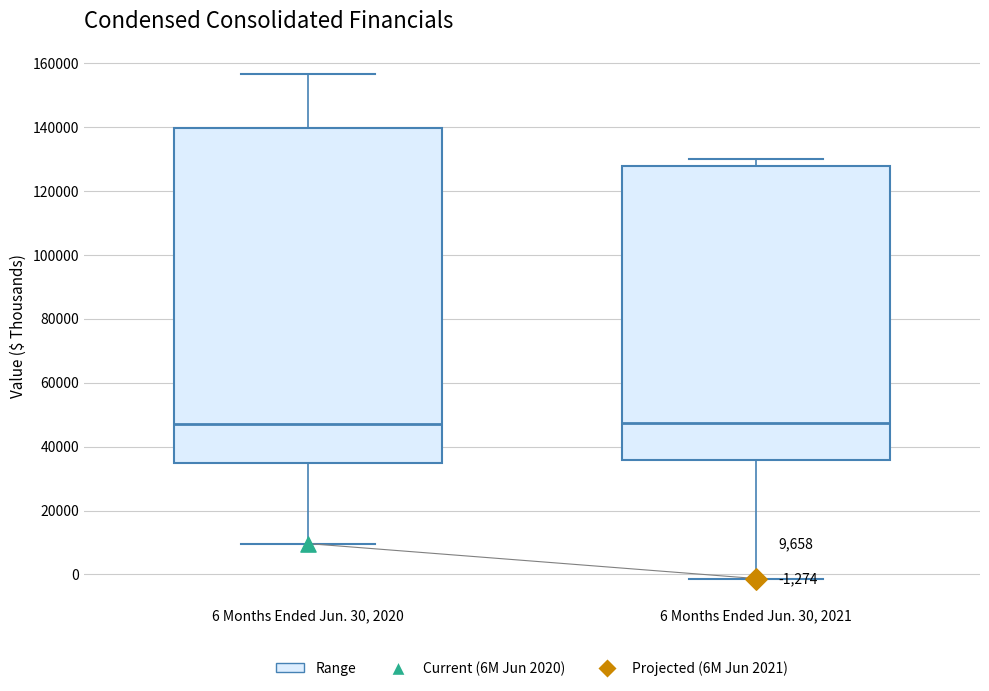

Which box is the tallest, from its lower edge to its upper edge?

6 Months Ended Jun. 30, 2020